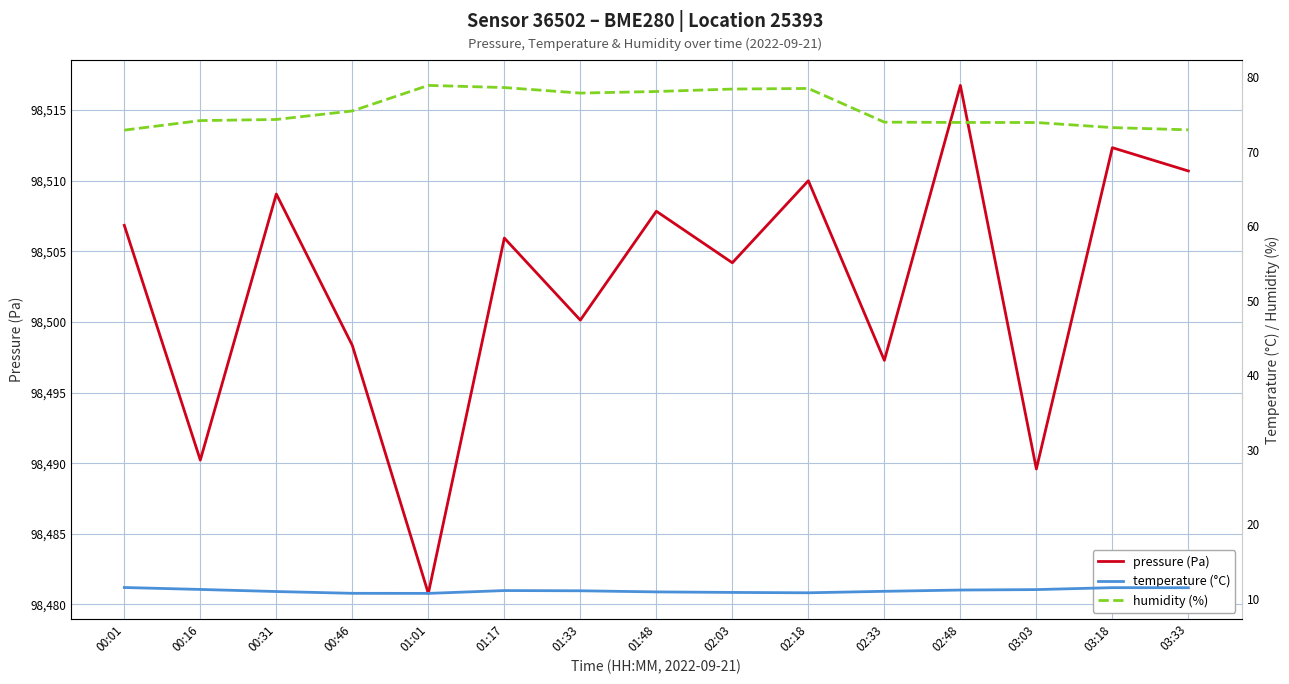

The temperature (°C) series shows 11.5 at 00:01. True or false?

True